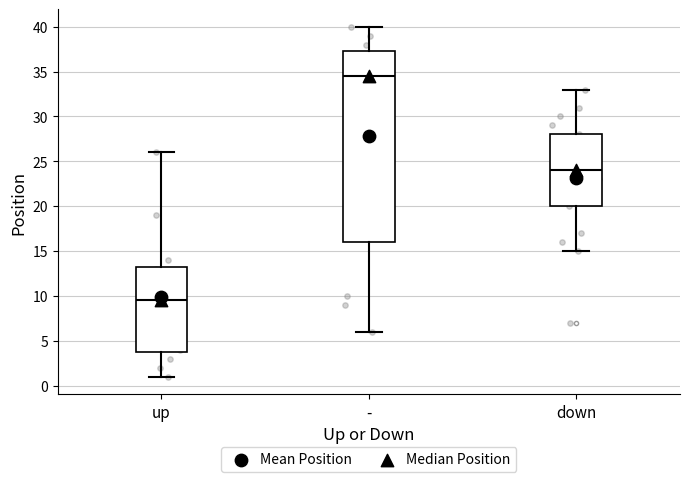

Which box's median line is the lowest?

up